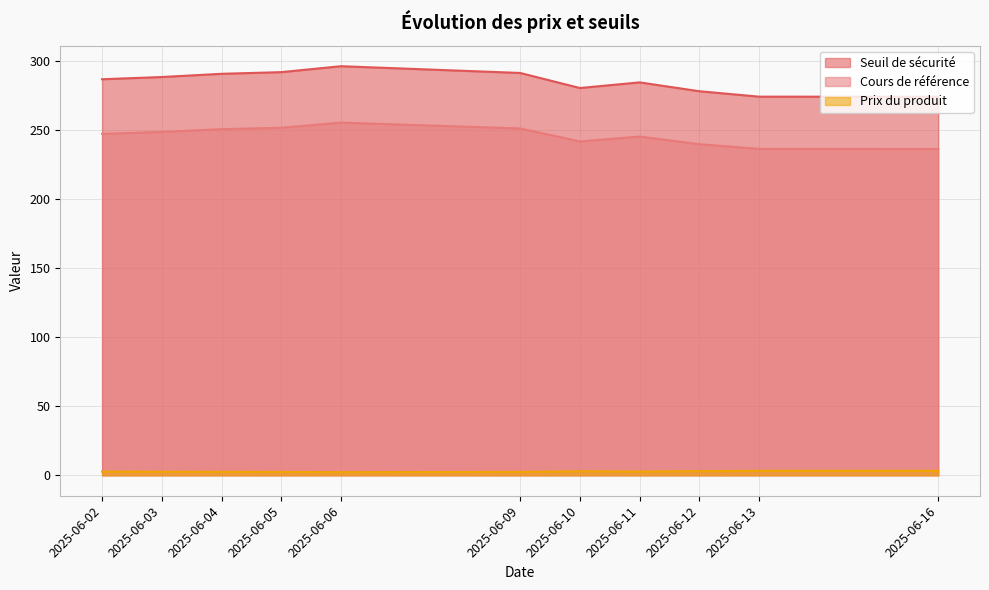

What is the sum of the Prix du produit values at 2025-06-02 and 2025-06-11?

5.4